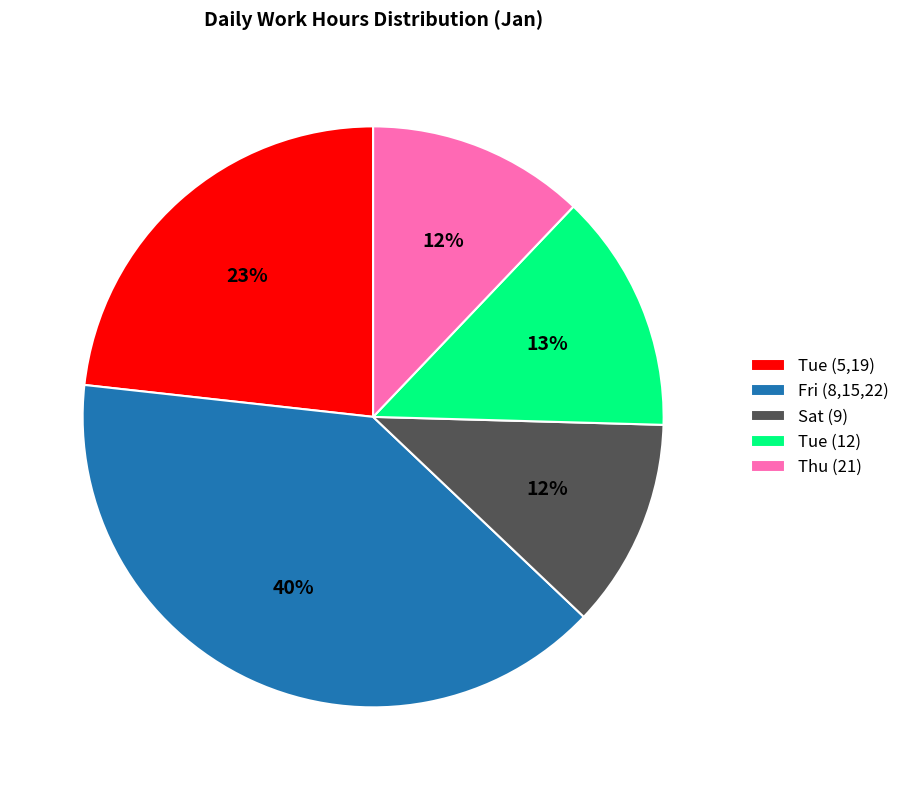

To the nearest percent, what percentage of the pie is Sat (9)?

12%